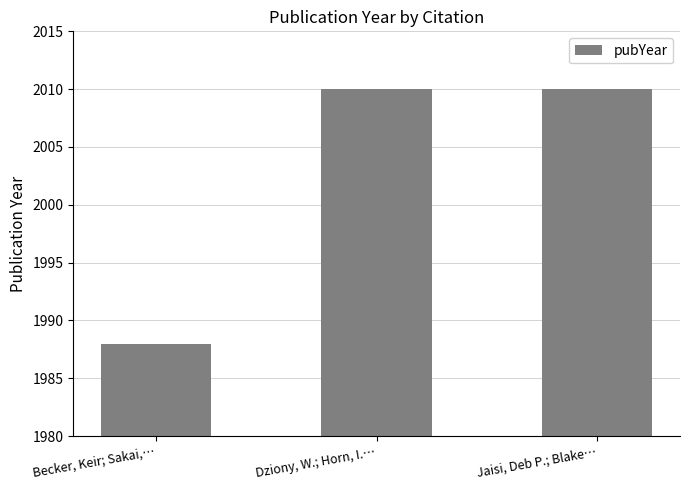

Does the chart contain any negative values?

No